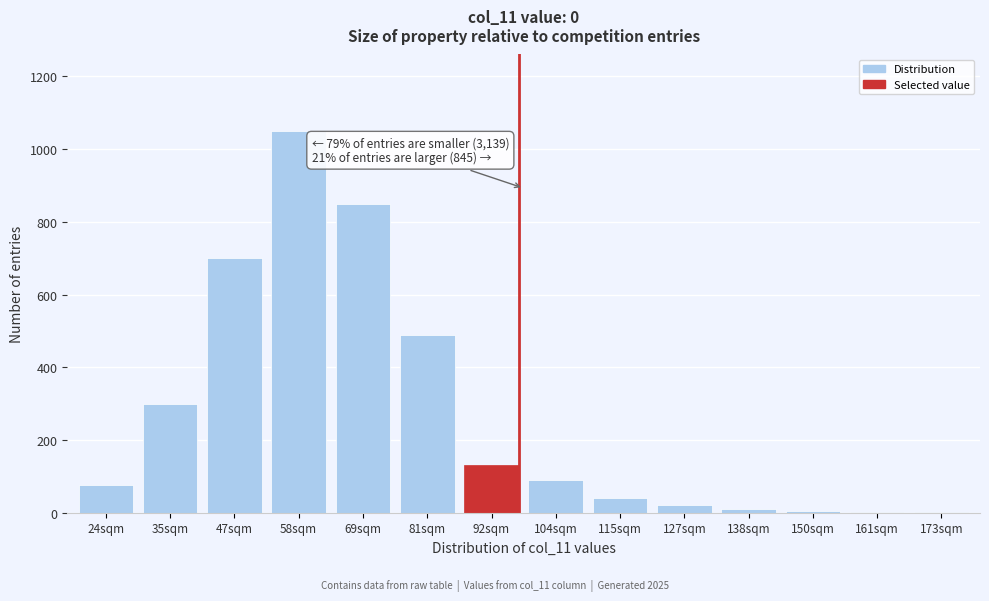

The chart shows a value of 90 at 104sqm. True or false?

True